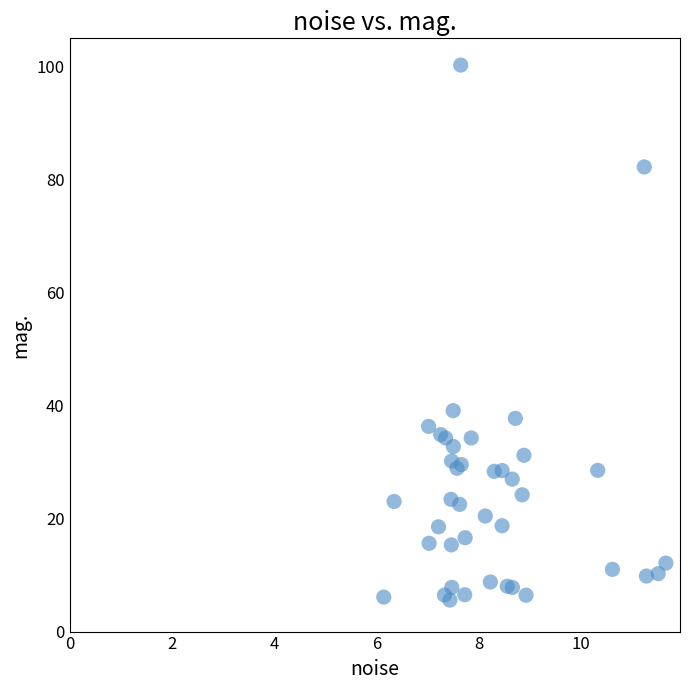

What Y value in the scatter plot is closest to 52?

39.1